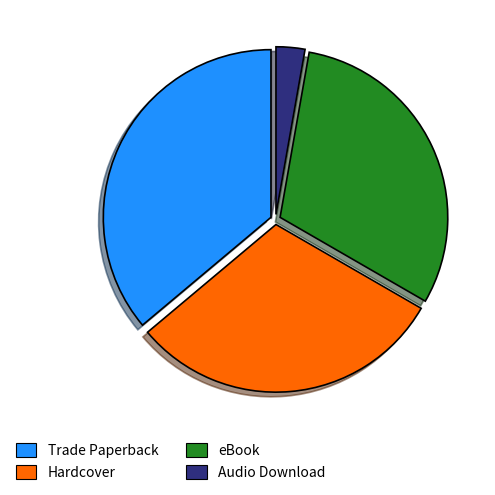

Between Audio Download and Trade Paperback, which is larger?

Trade Paperback